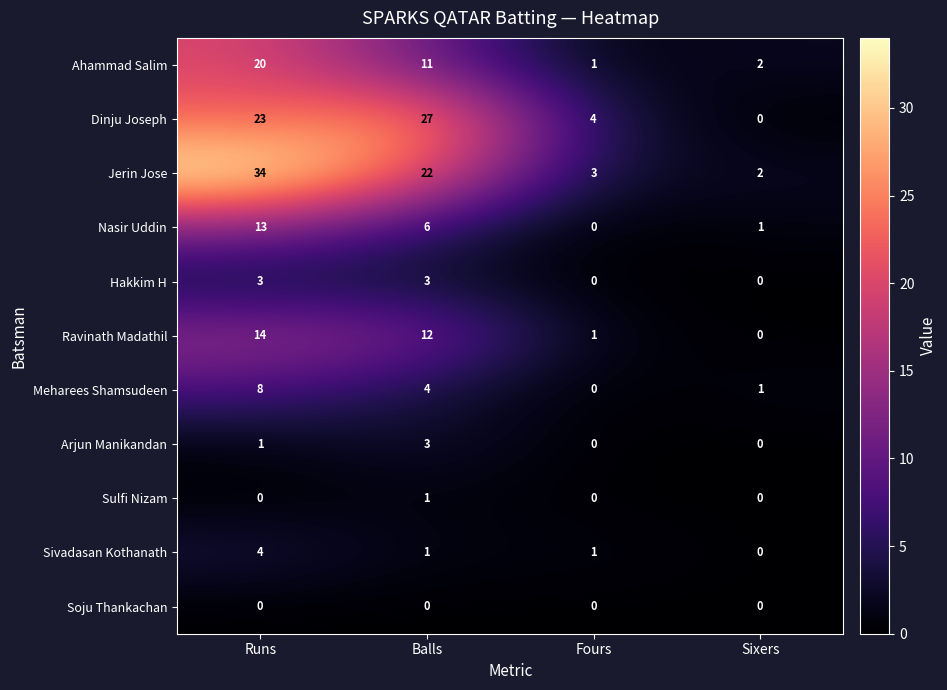

The value of Jerin Jose at Runs is 18. True or false?

False